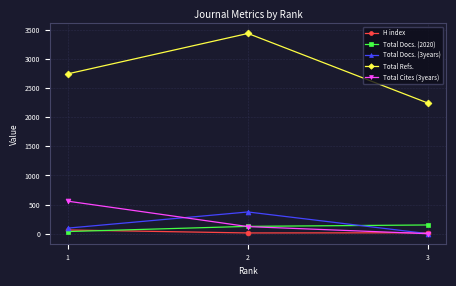

At which label does Total Cites (3years) reach its minimum?

3